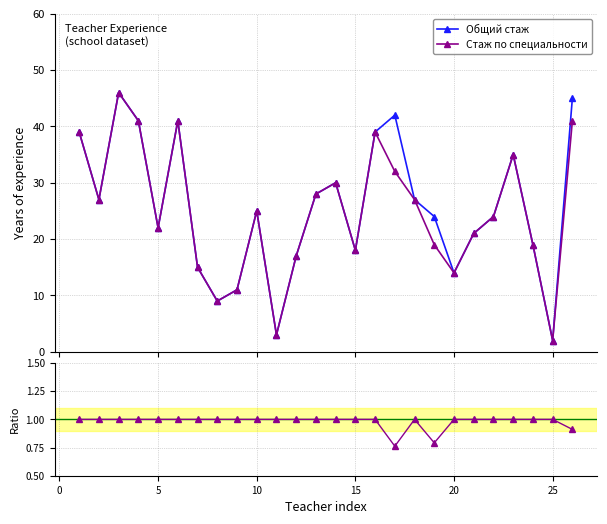

What is the value of the Общий стаж point at the 1st from the left?

39